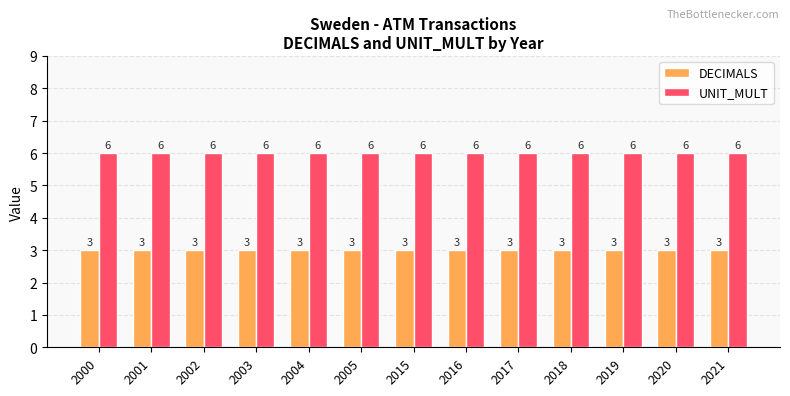

List the series in order of their peak value, highest first.

UNIT_MULT, DECIMALS